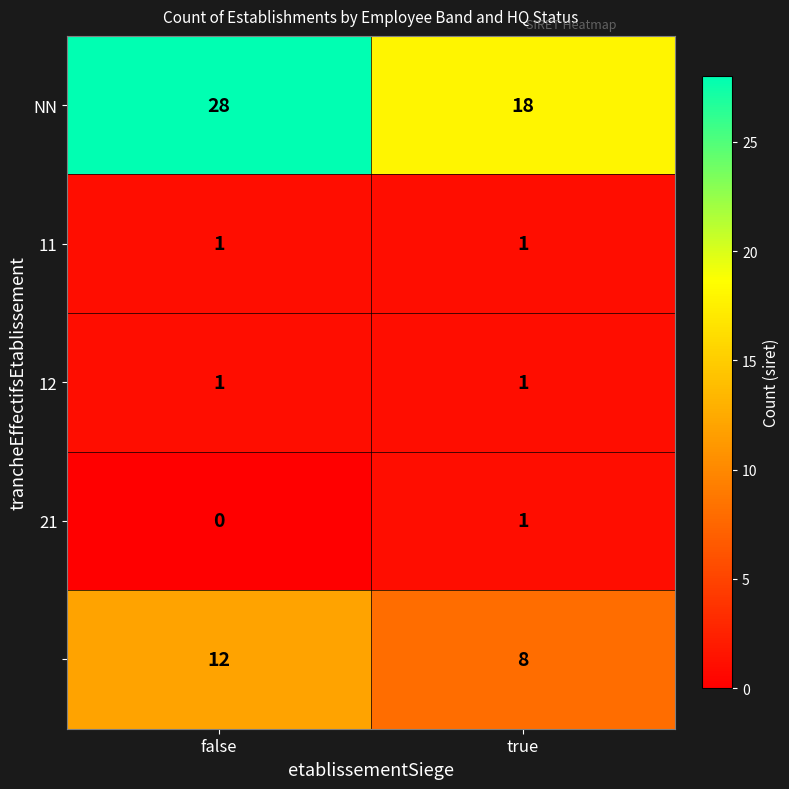

At which category is the sum across all series the highest?

false